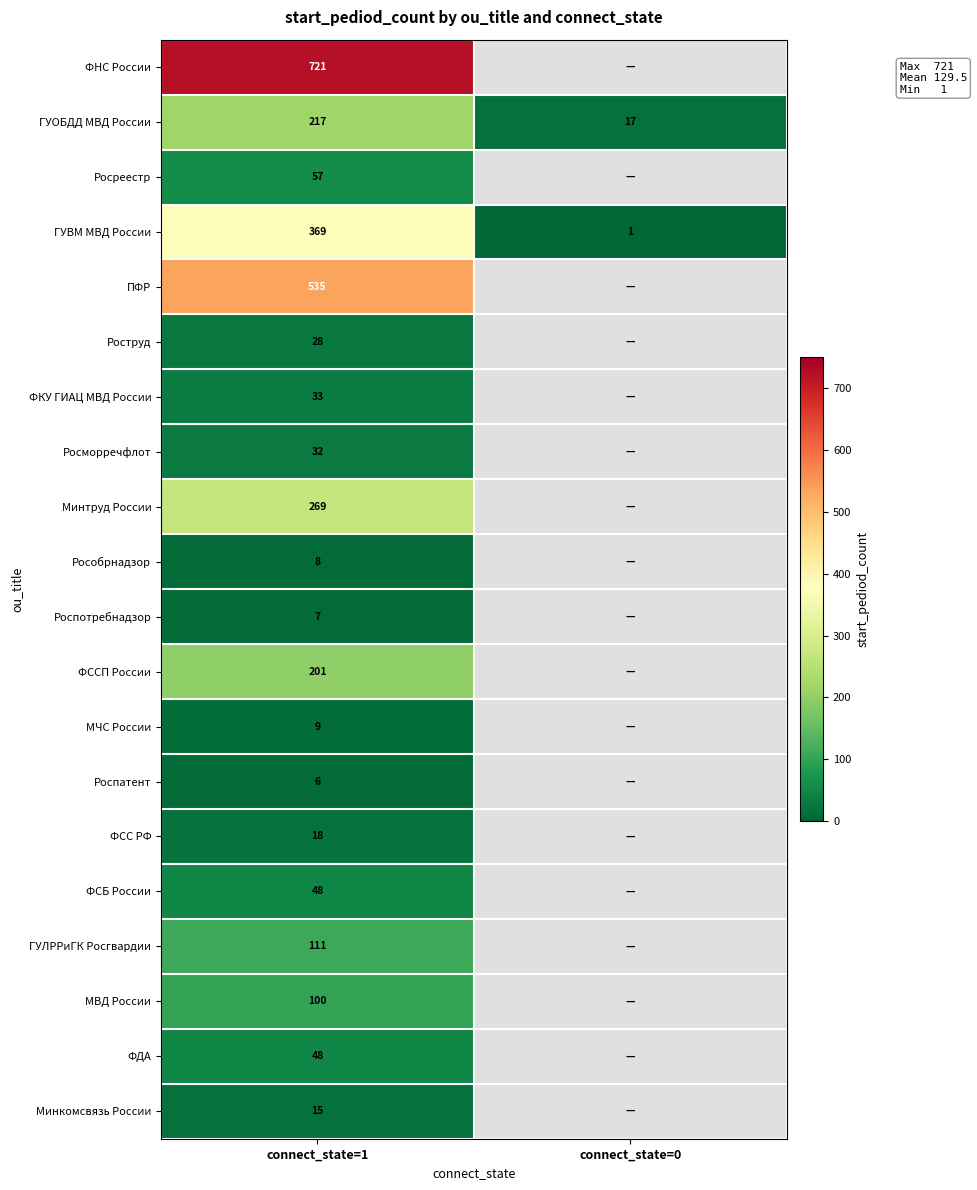

Which category has the highest value across all series?

connect_state=1